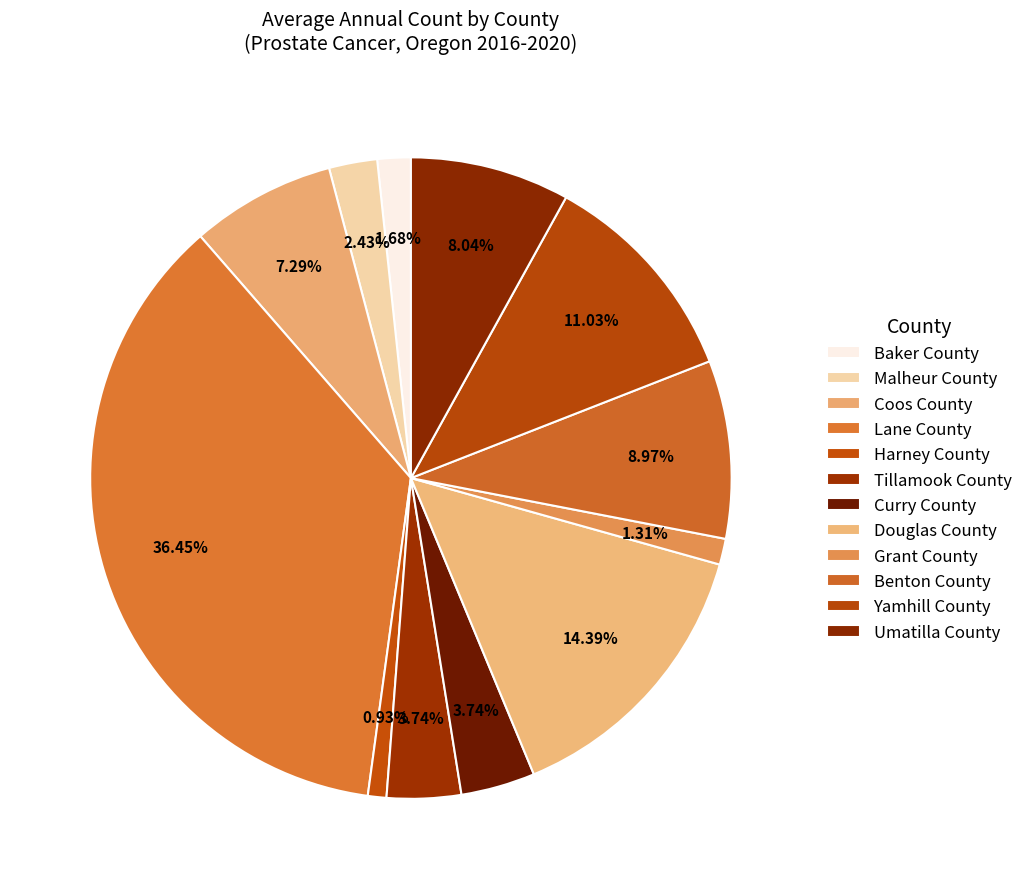

How many segments does this pie chart have?

12